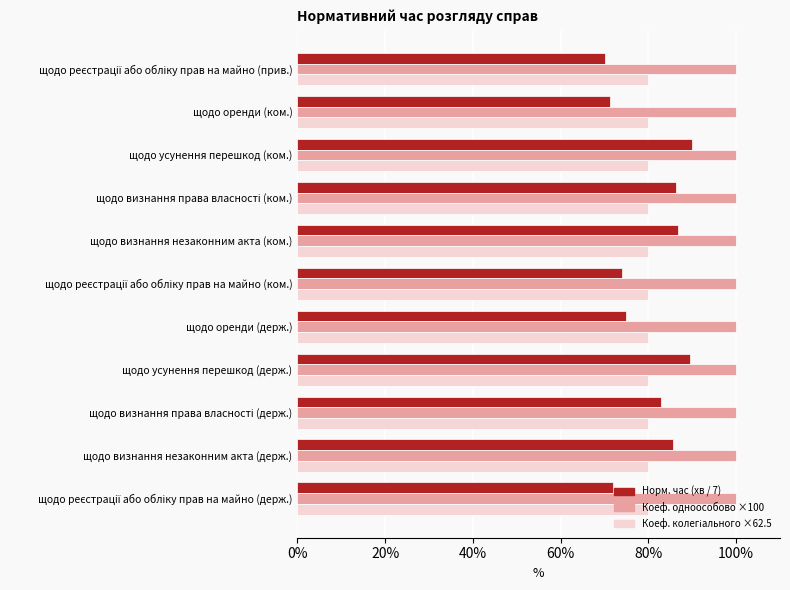

What is the spread (max minus min) of values at щодо усунення перешкод (ком.)?

20.0